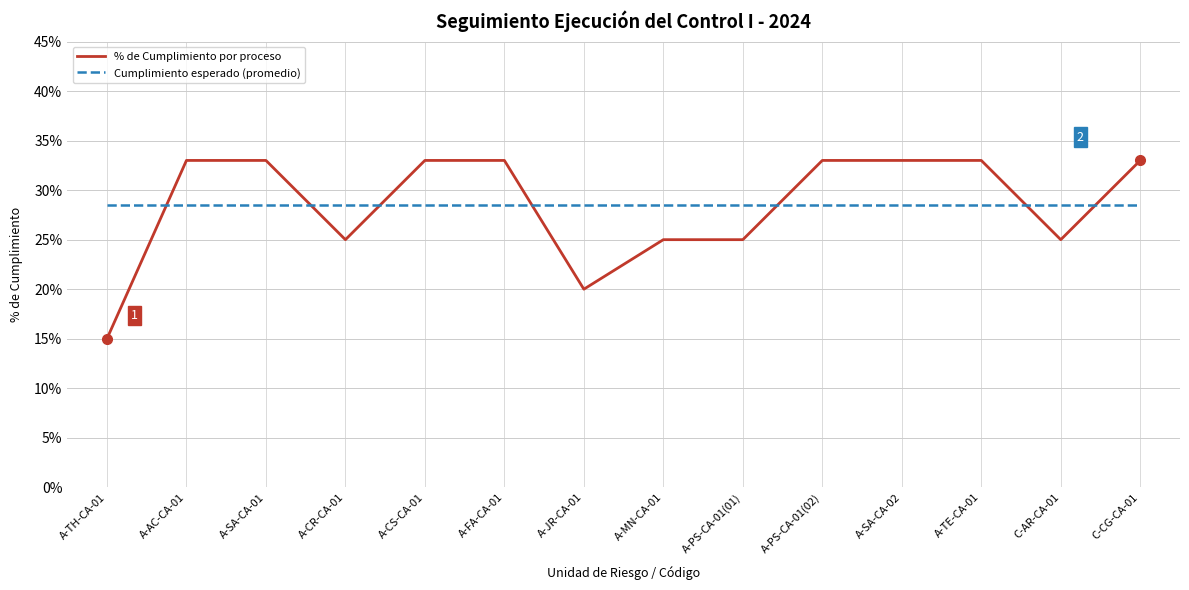

Rank the categories by % de Cumplimiento por proceso value from lowest to highest.

A-TH-CA-01, A-JR-CA-01, A-CR-CA-01, A-MN-CA-01, A-PS-CA-01(01), C-AR-CA-01, A-AC-CA-01, A-SA-CA-01, A-CS-CA-01, A-FA-CA-01, A-PS-CA-01(02), A-SA-CA-02, A-TE-CA-01, C-CG-CA-01